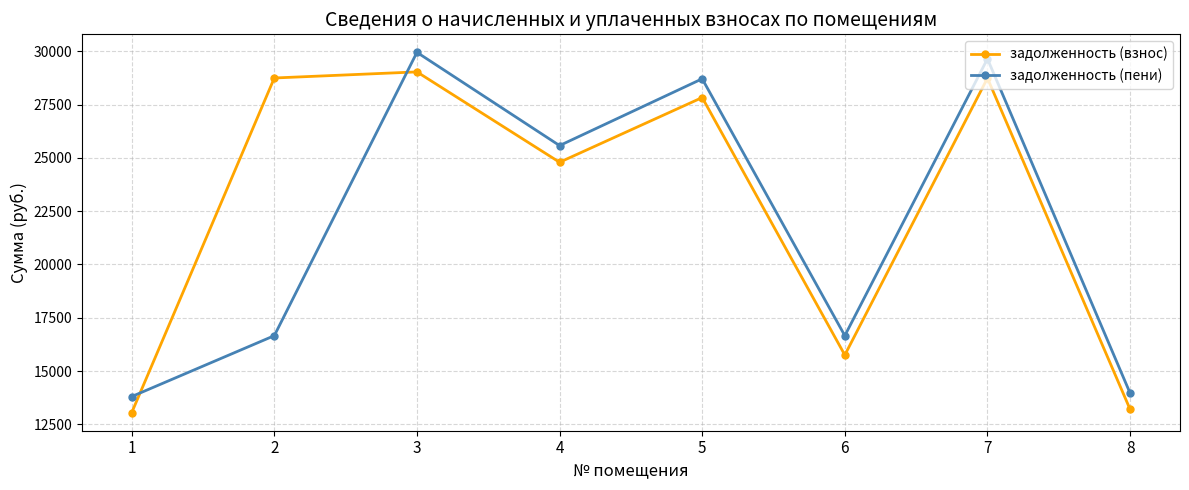

What is the value of the задолженность (пени) point at the 1st from the left?

13801.4